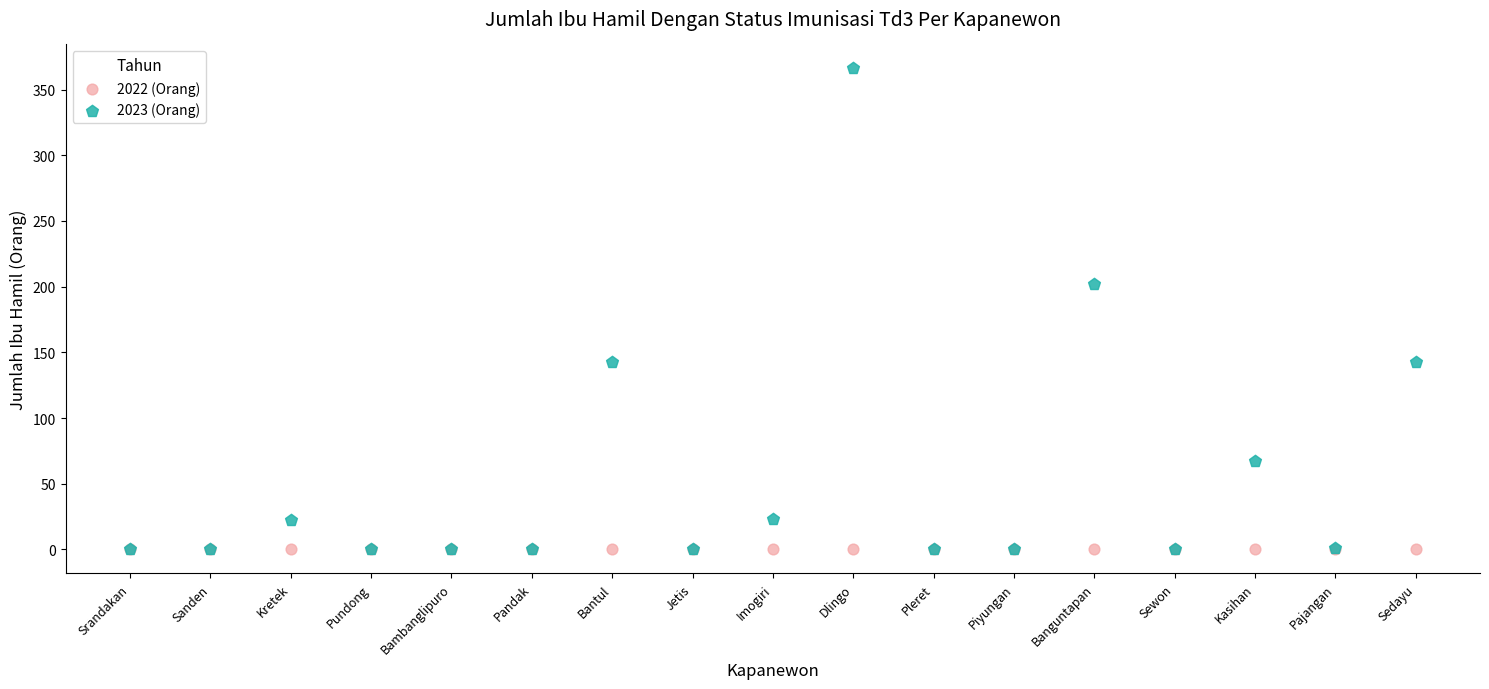

What are all the series names shown in the legend?

2022 (Orang), 2023 (Orang)